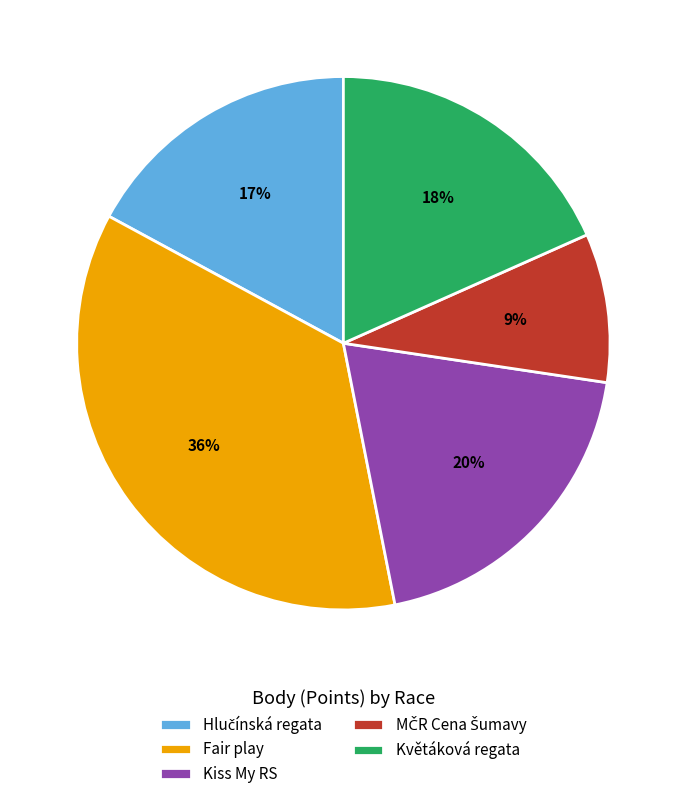

Is there a majority slice in this chart?

No